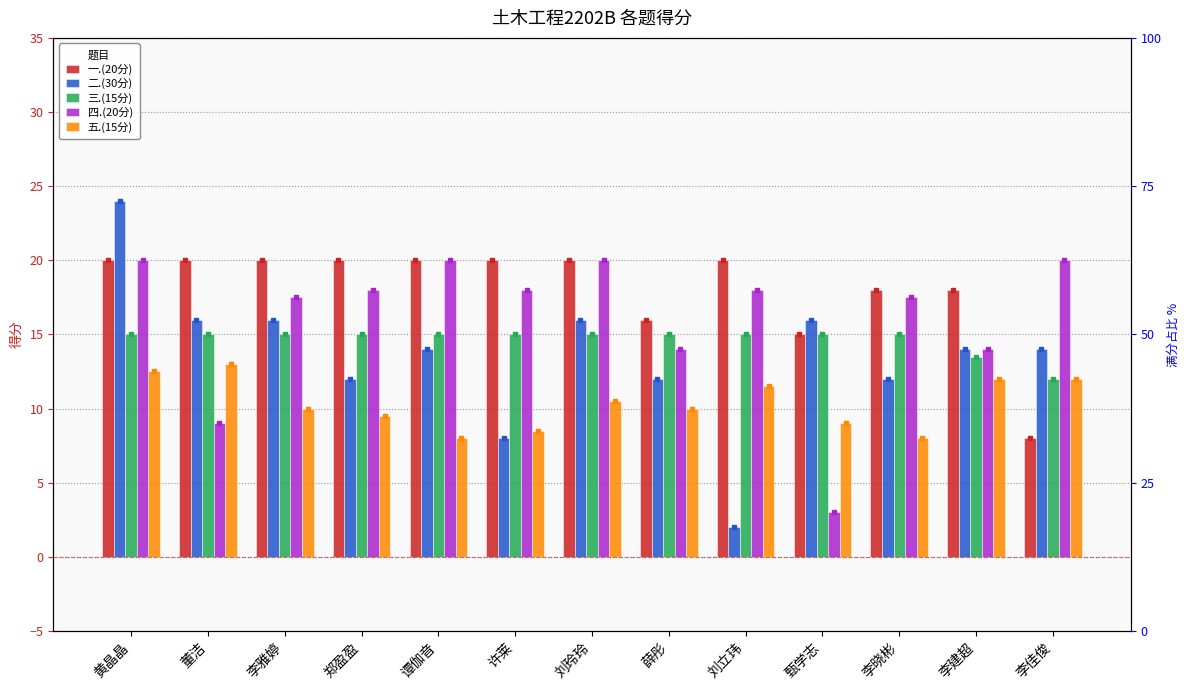

What is the label of the 2nd bar from the left?

董洁